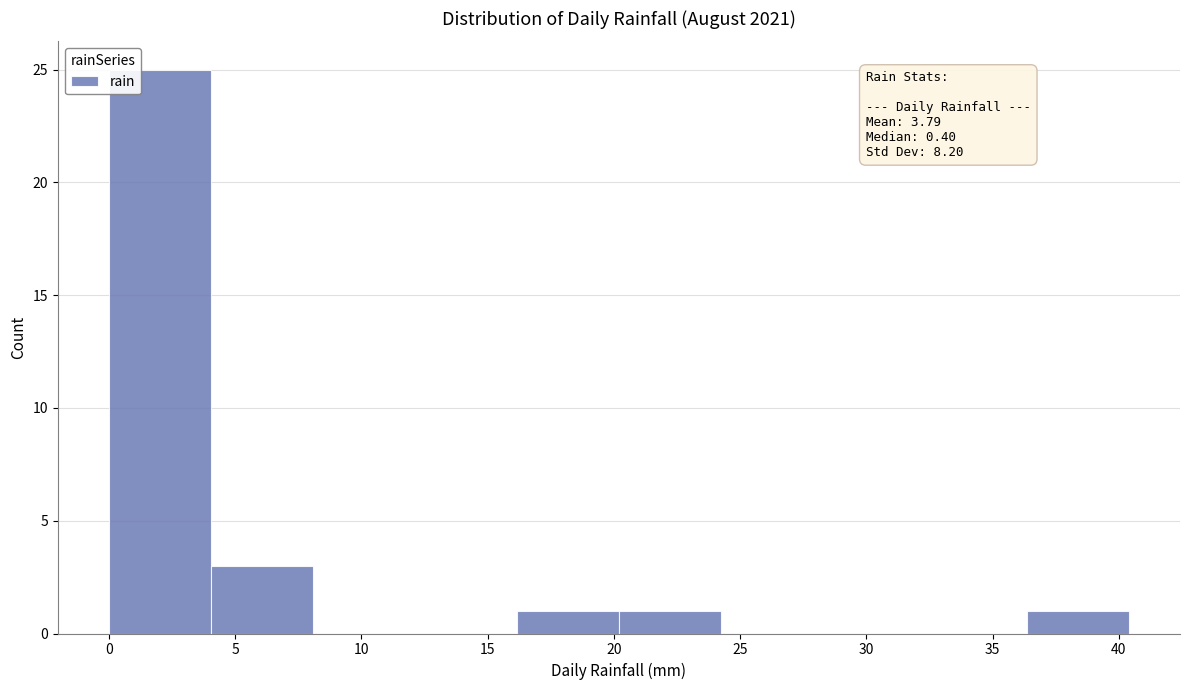

Which range on the x-axis has the tallest bar?

0.0 to 4.0